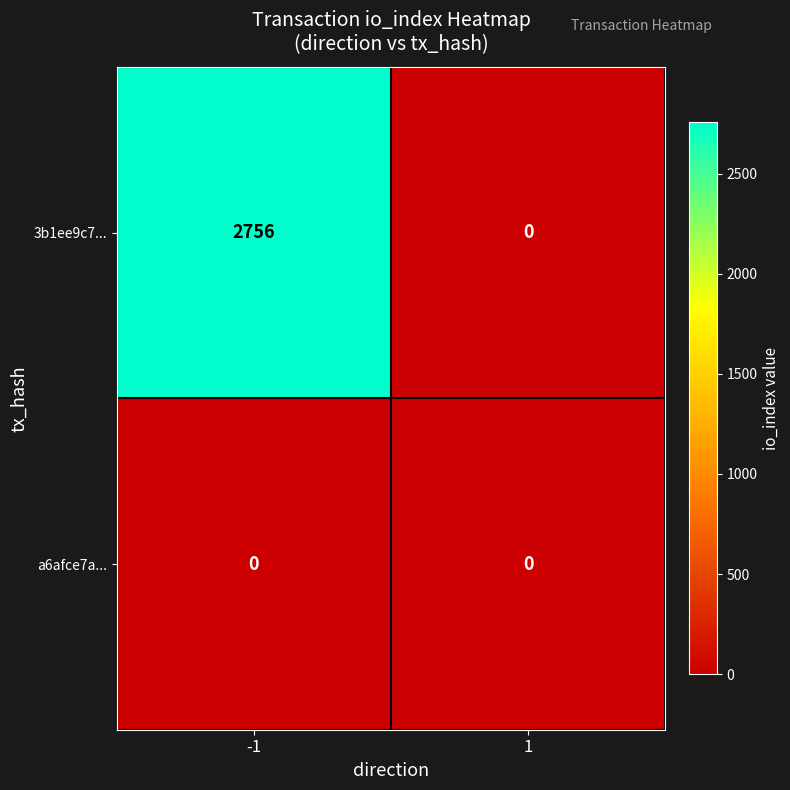

Is it true that a6afce7a... equals 0 at 1?

True